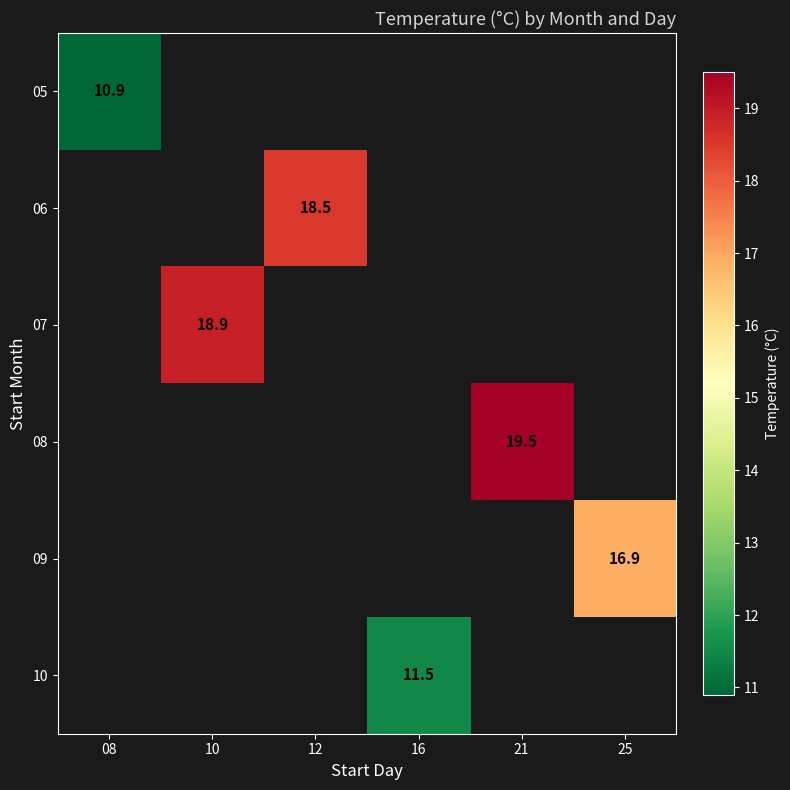

Is it true that 05 equals 10.9 at 08?

True